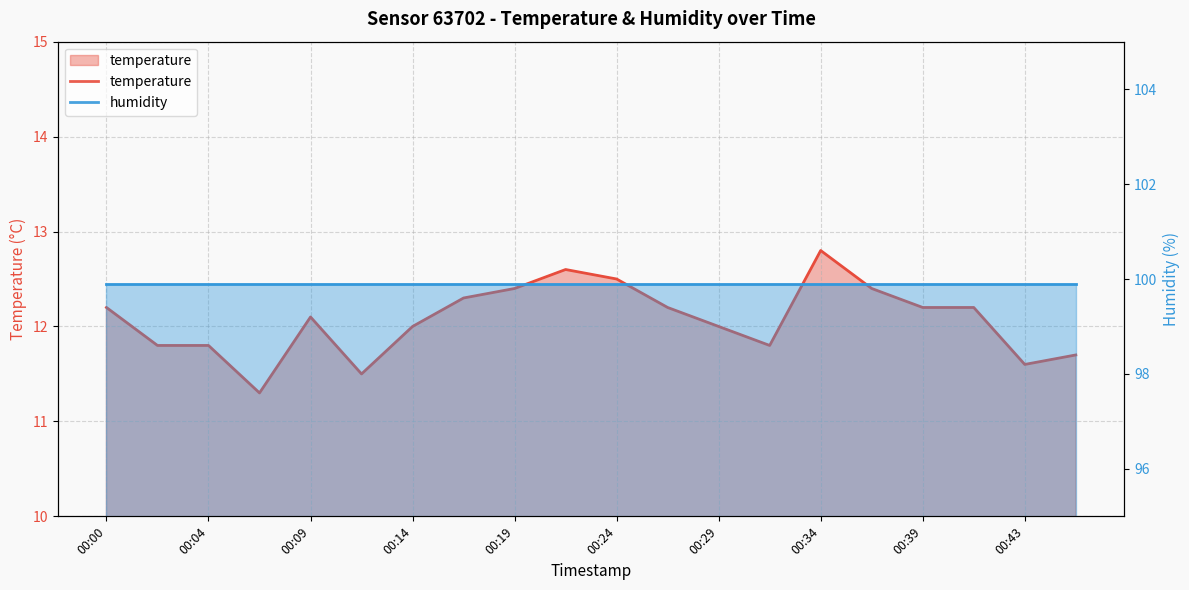

What is the minimum value shown in the chart?

11.3